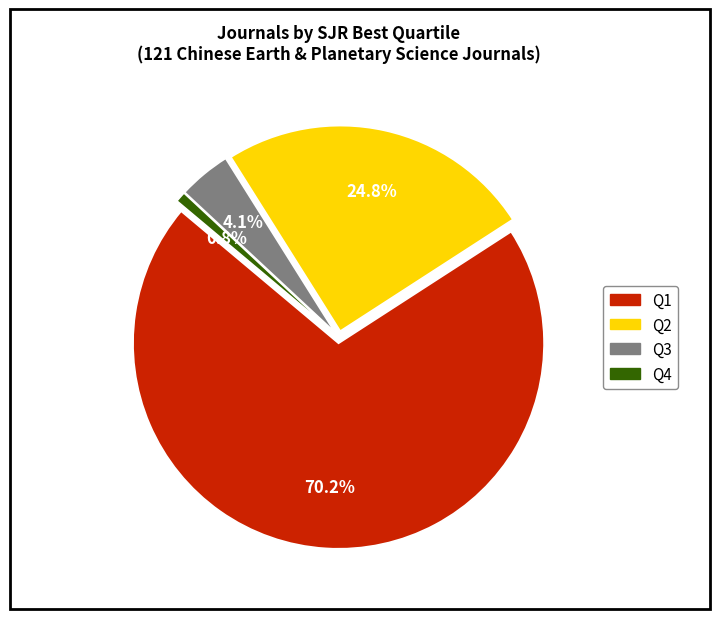

What percentage is the Q3 slice, to the nearest percent?

4%